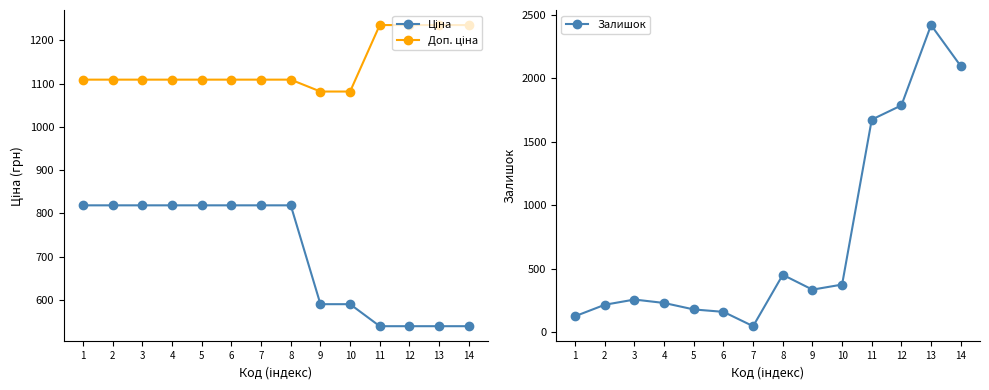

Rank the series by their maximum value, from lowest to highest.

Ціна, Доп. ціна, Залишок